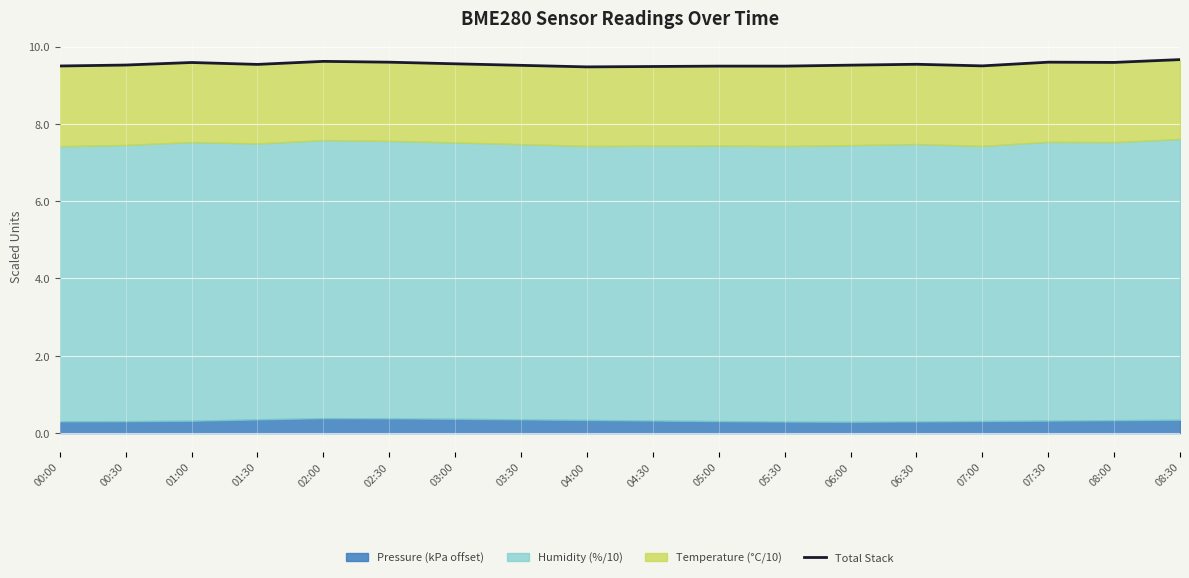

What is the sum of the values at 02:00 and 02:30?

19.2